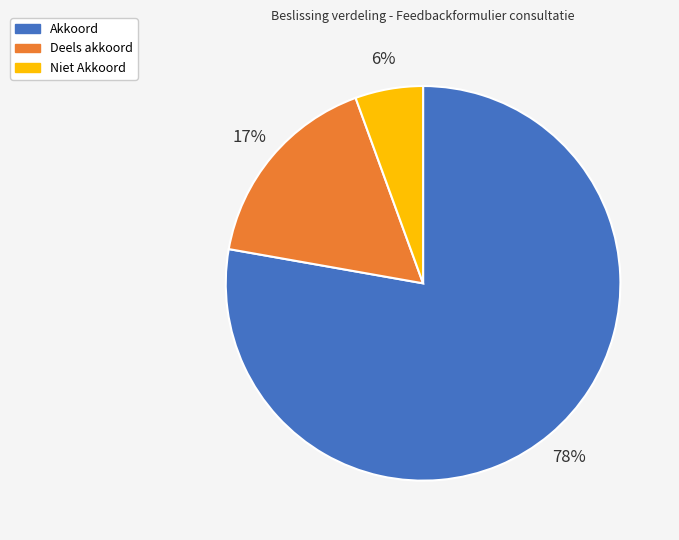

What percentage is the Deels akkoord slice, to the nearest percent?

17%